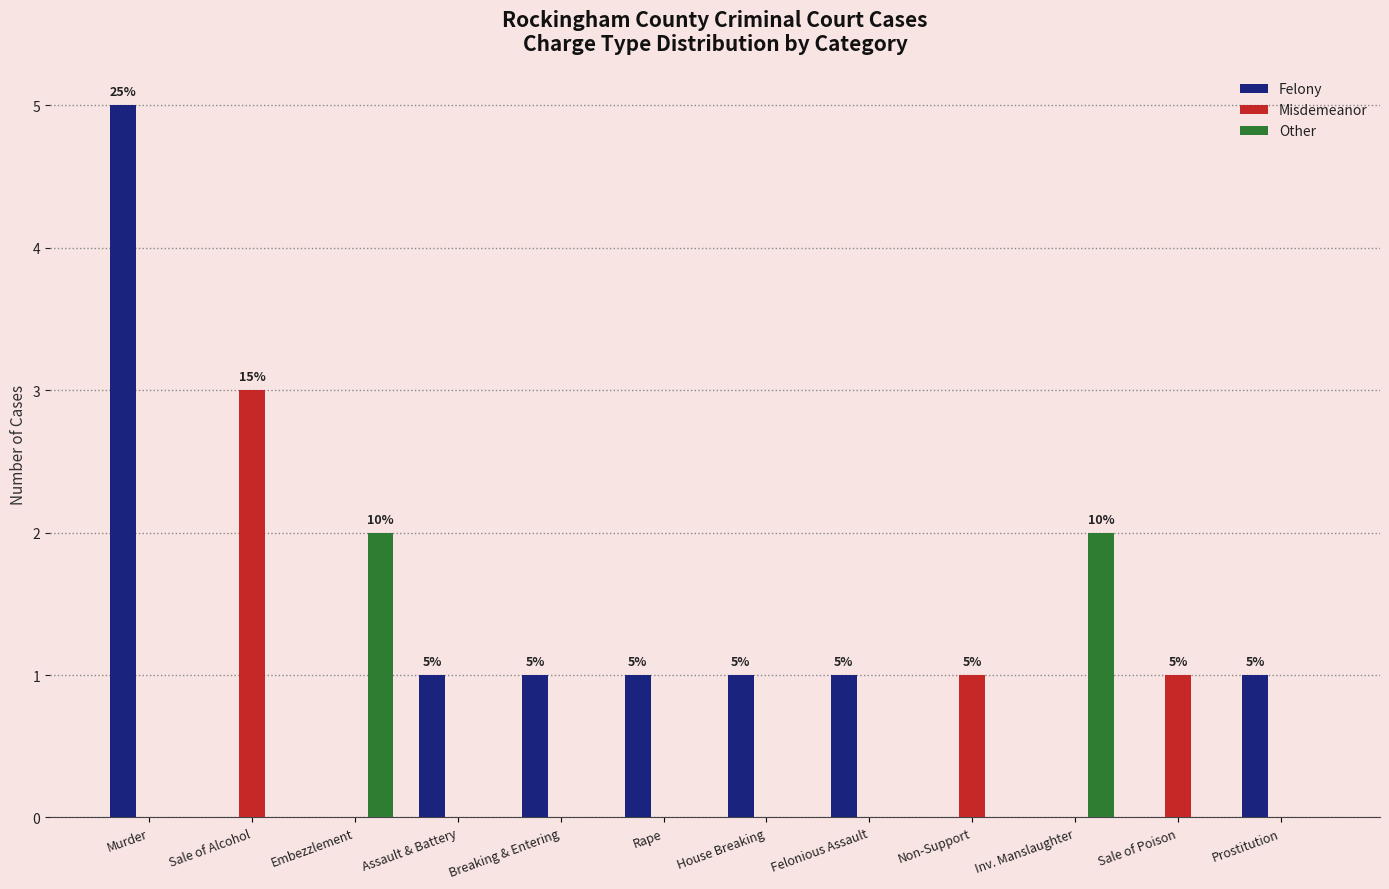

What is the sum of all Felony values?

11